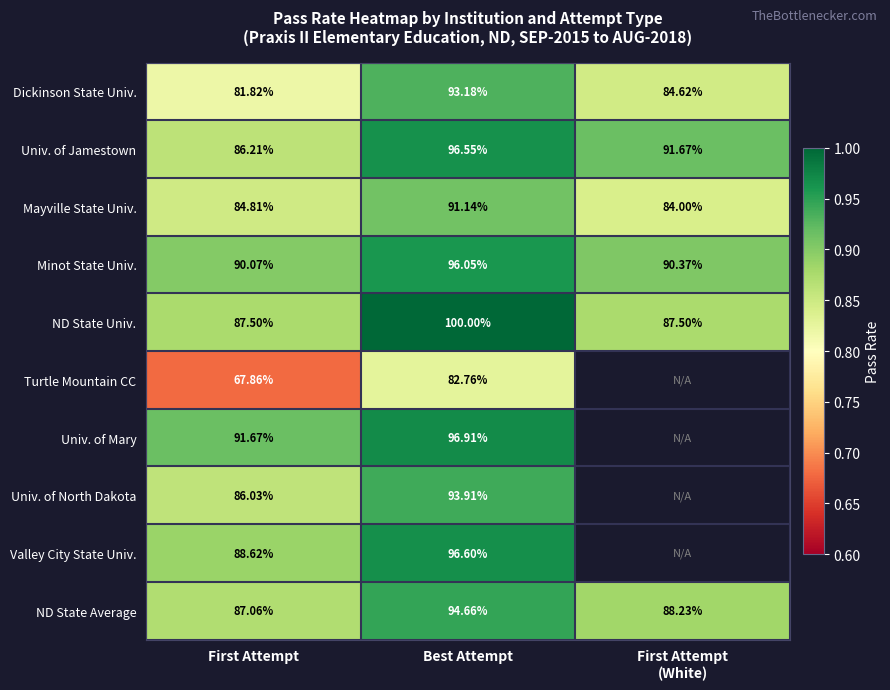

The value of Univ. of North Dakota at Best Attempt is 0.4. True or false?

False